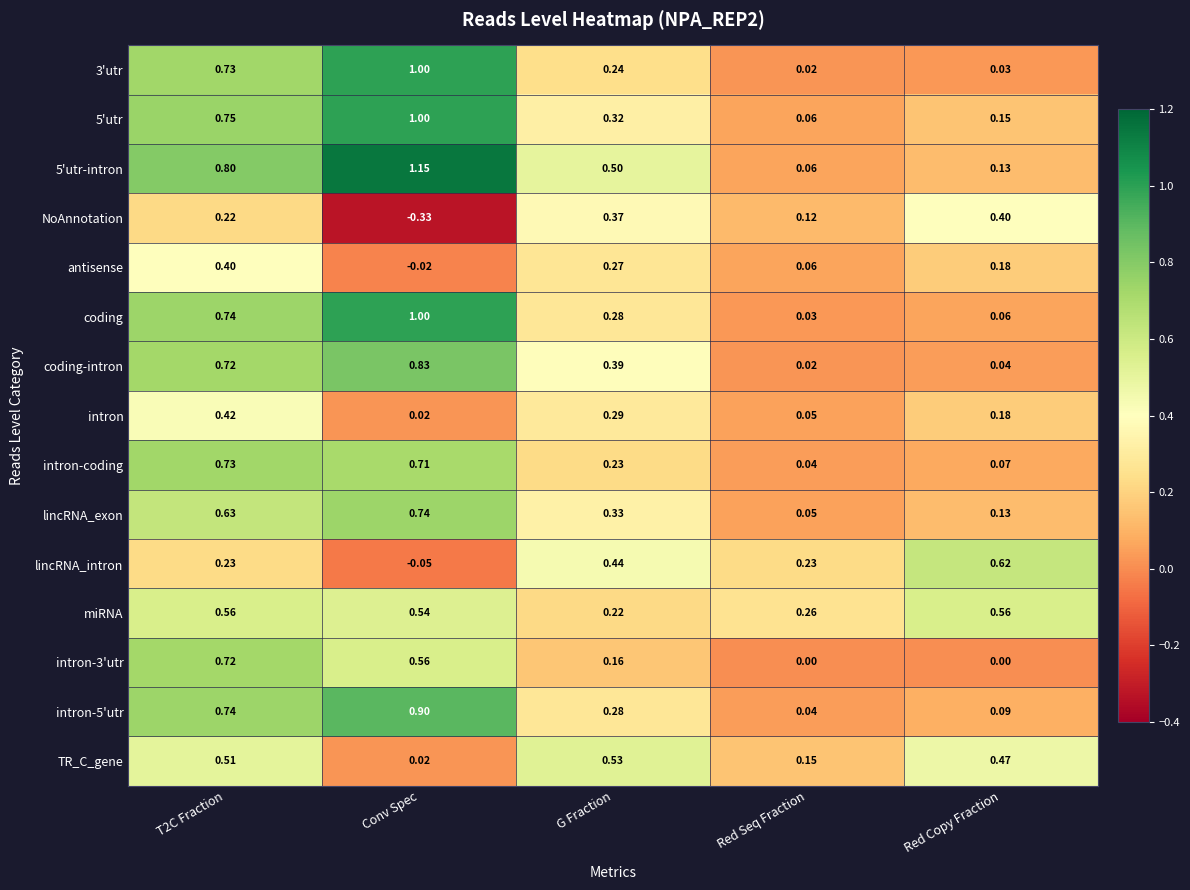

At which label is 5'utr closest to 0?

Red Seq Fraction